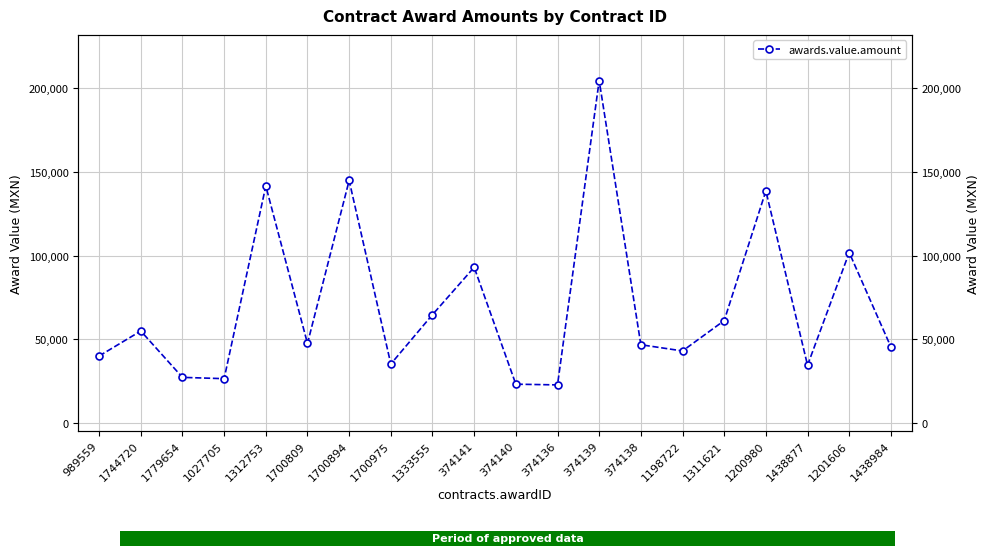

Is this an area chart (filled region under the line)?

No